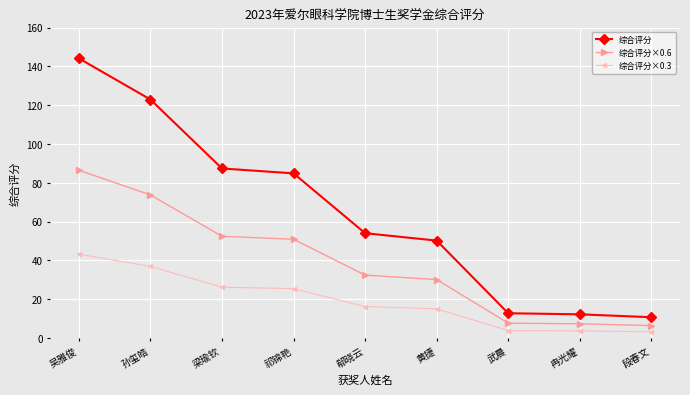

At which category is the sum across all series the highest?

吴雅俊